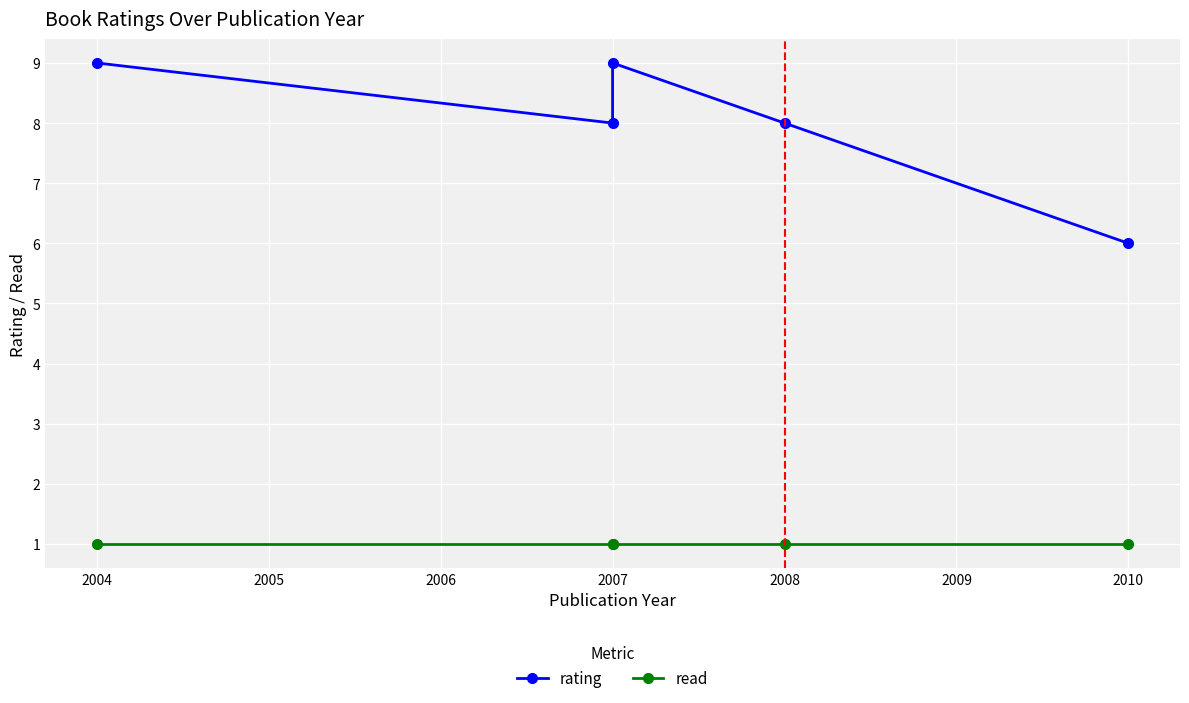

Which series has the largest total across all categories?

rating